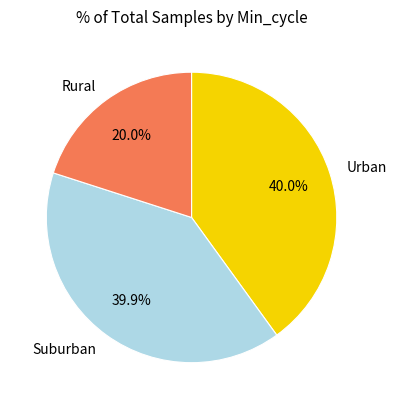

How much of the chart is everything except Suburban?

60.1%